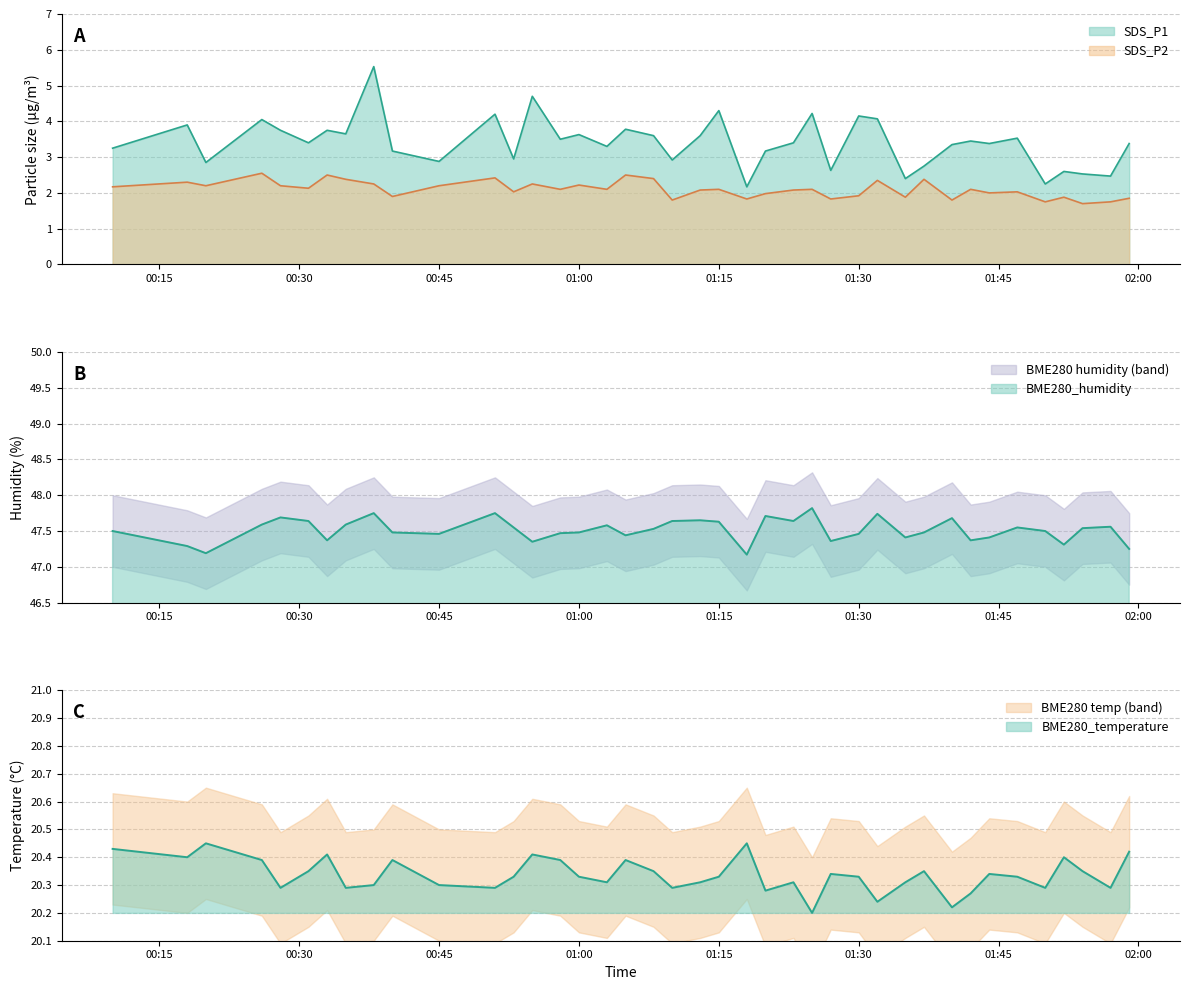

How many interior local valleys does the BME280_temperature series have?

12